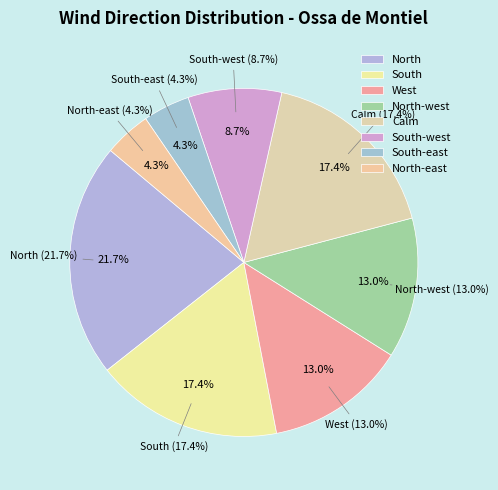

To the nearest percent, what portion does South represent?

17%